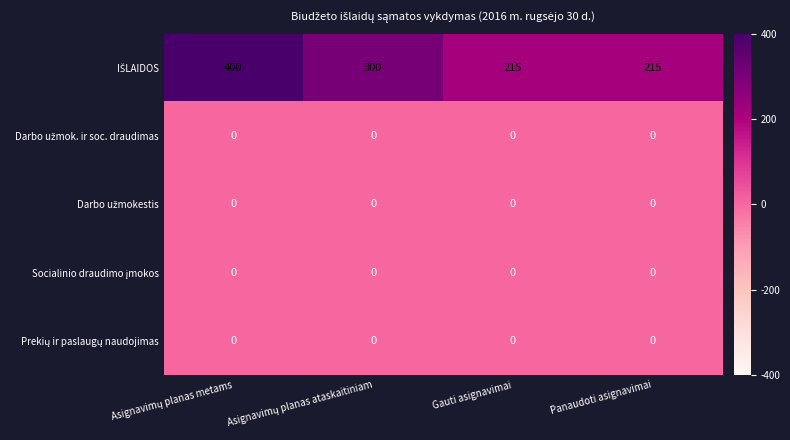

At how many categories does at least one series exceed 198?

4